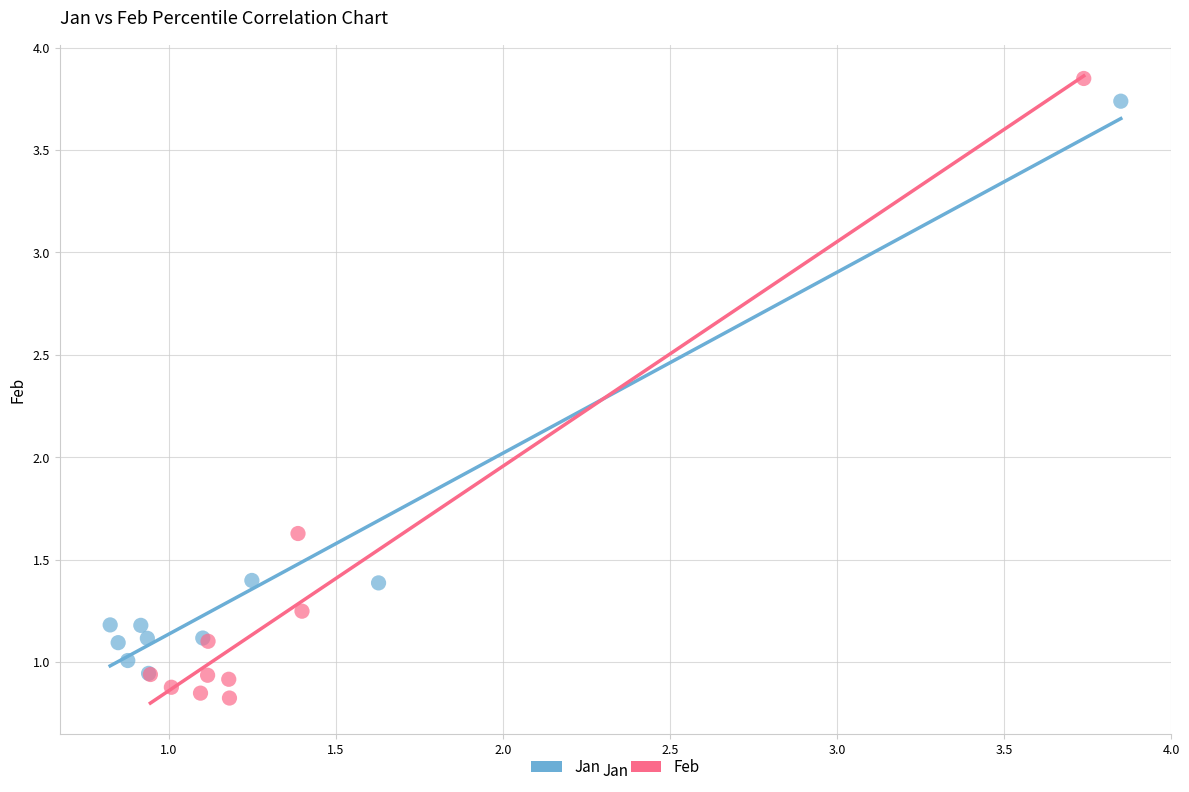

What are all the series names shown in the legend?

Jan, Feb